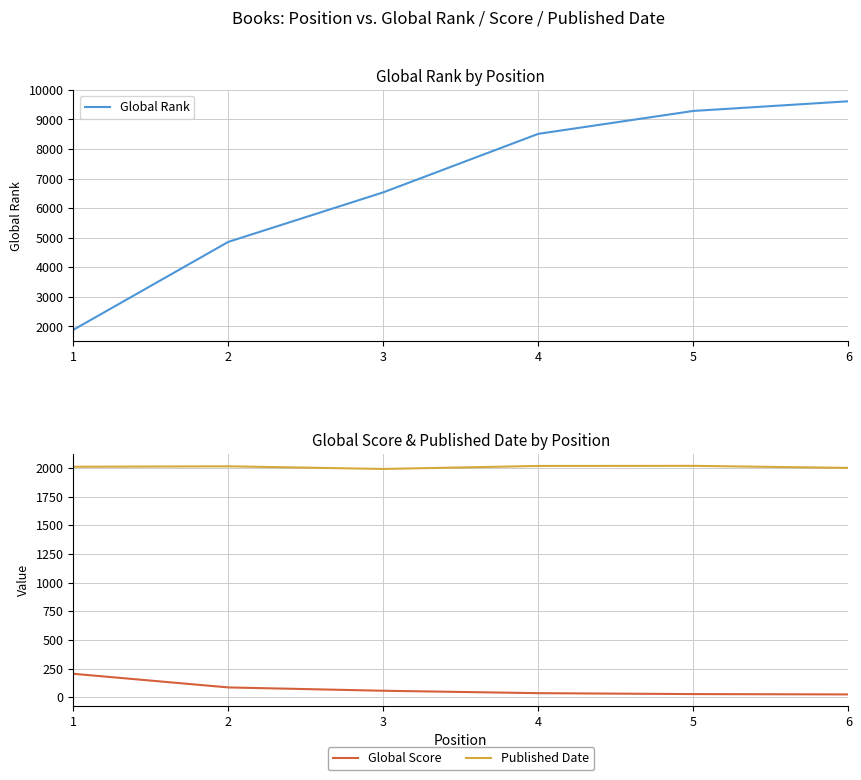

Which category has the highest value in the Global Score series?

1